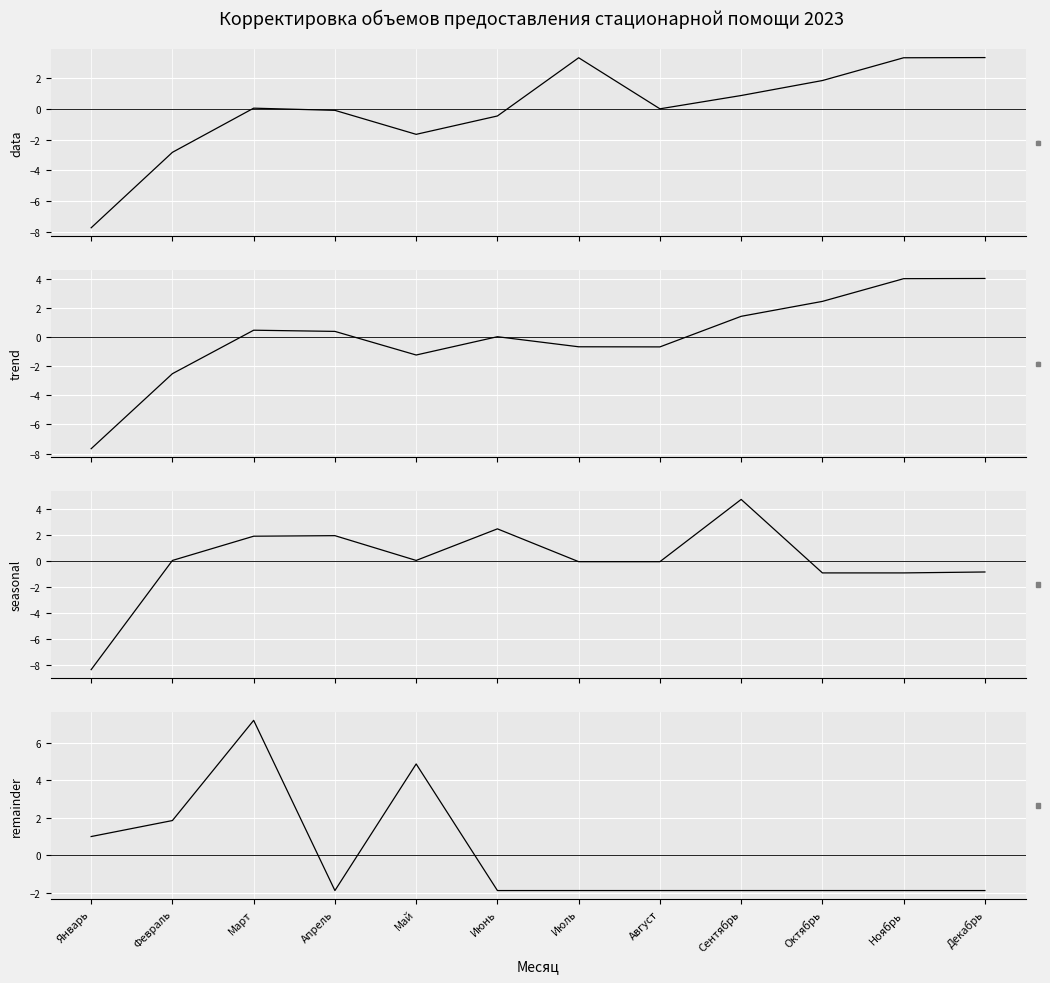

What is the spread (max minus min) of values at Июль?

5.2